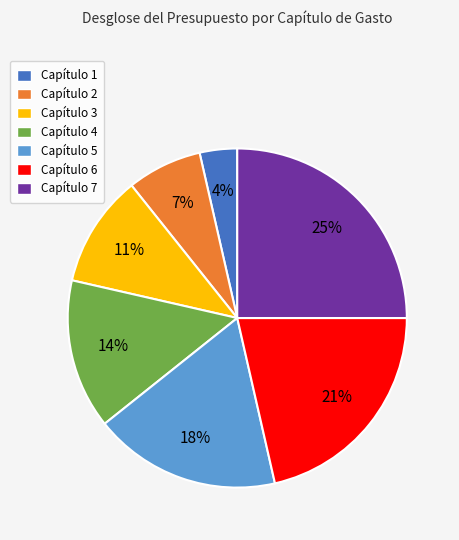

Does Capítulo 6 account for over 50% of the chart?

No